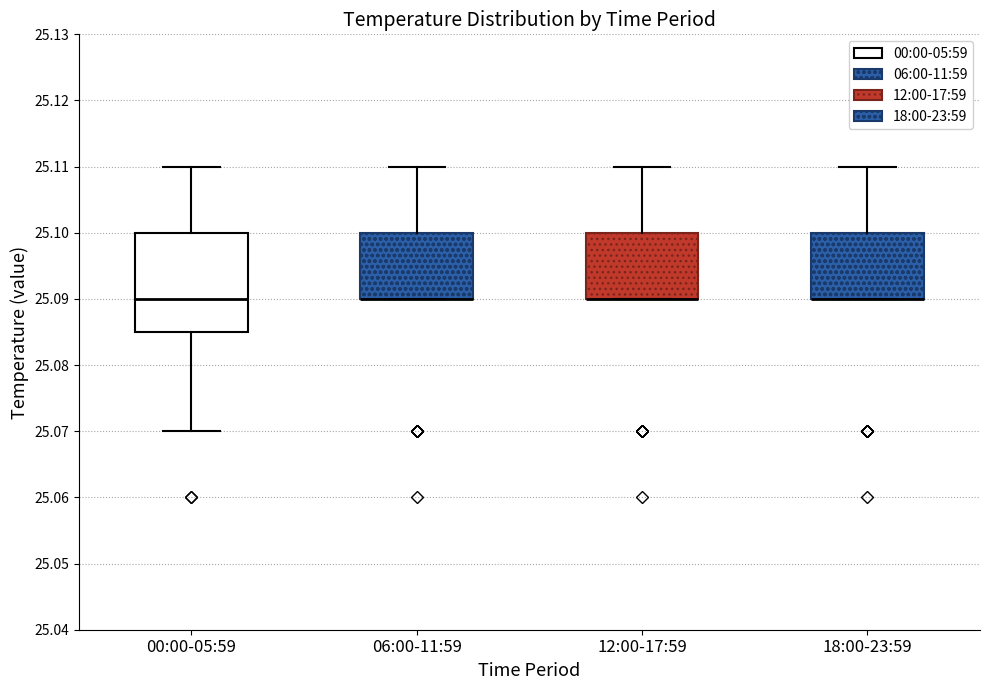

Which box is the tallest, from its lower edge to its upper edge?

00:00-05:59